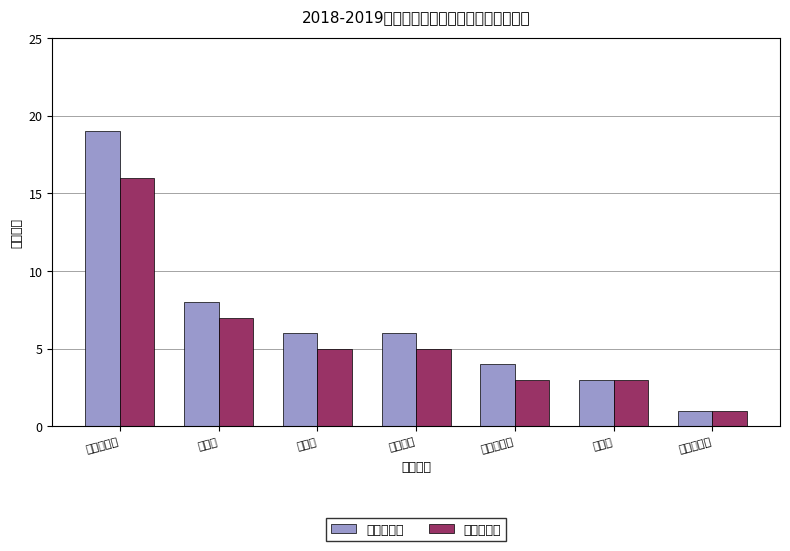

Which series has the widest spread of values?

预算单位数